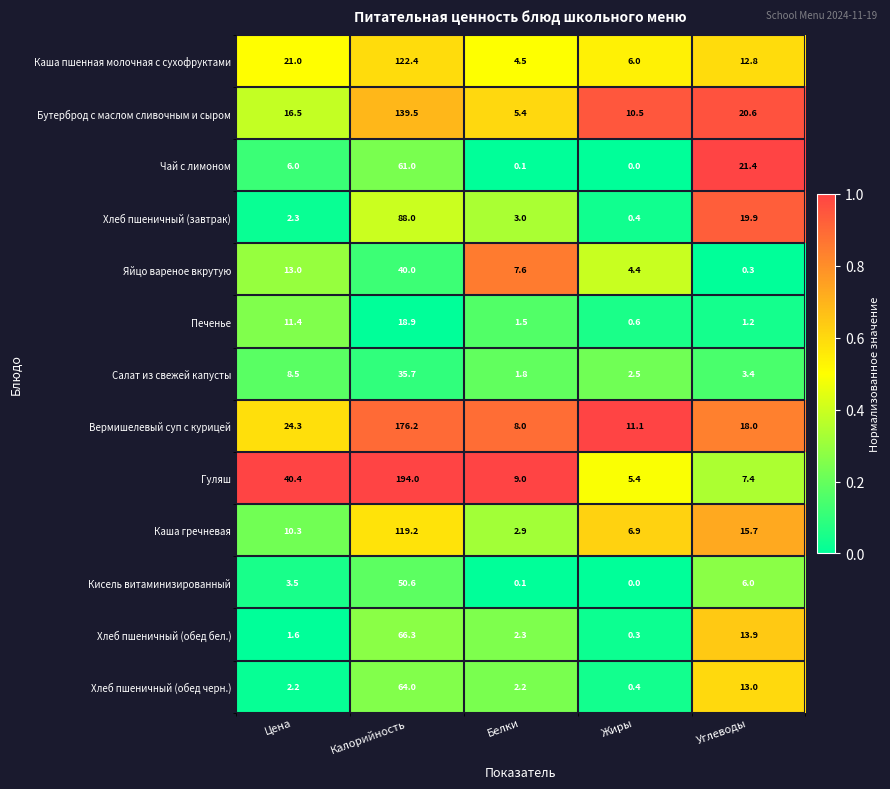

True or false: Каша пшенная молочная с сухофруктами has a value of 21.0 at Цена.

True